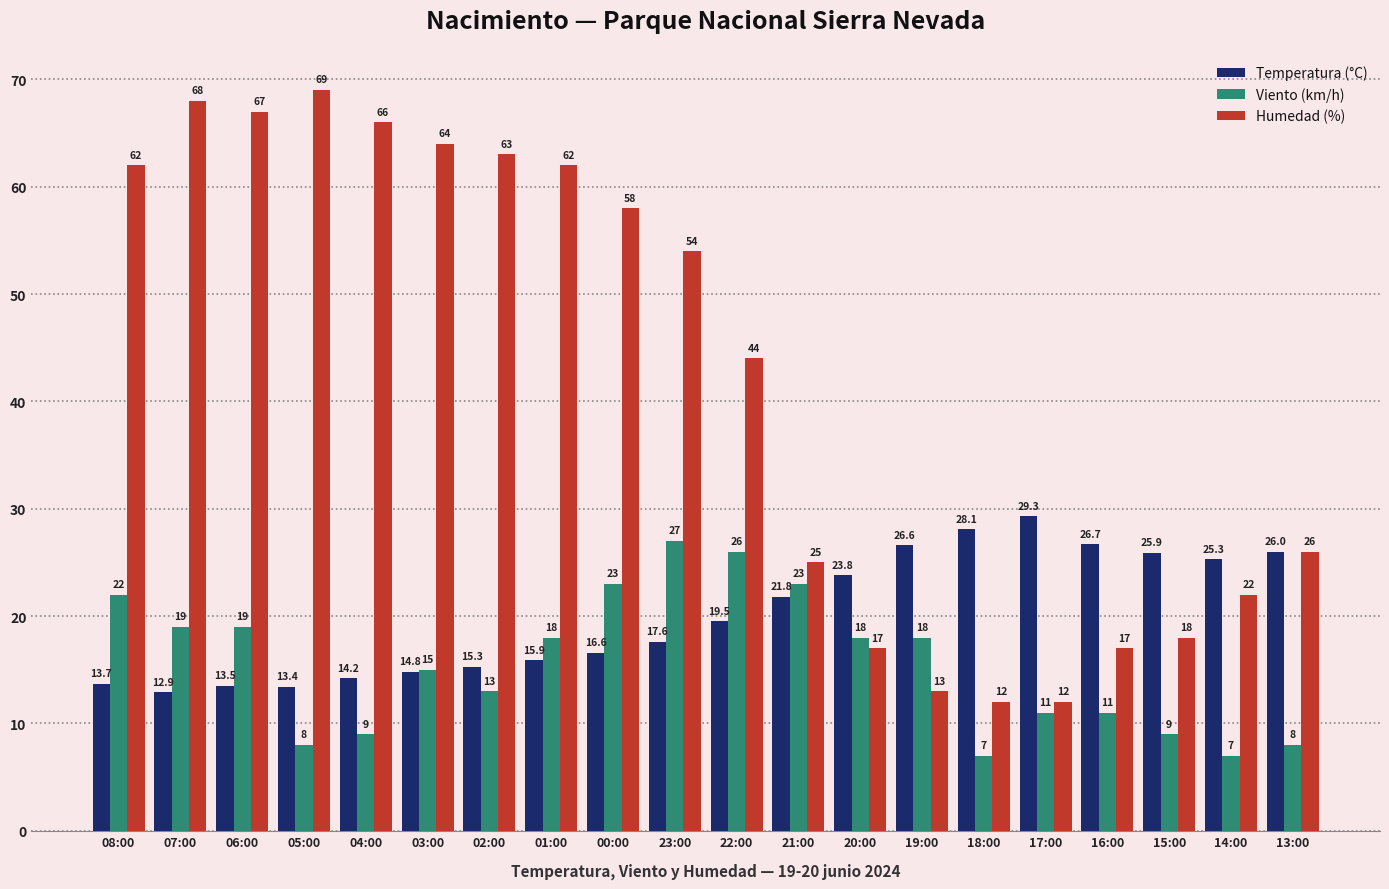

Which series changed the most between 00:00 and 20:00?

Humedad (%)